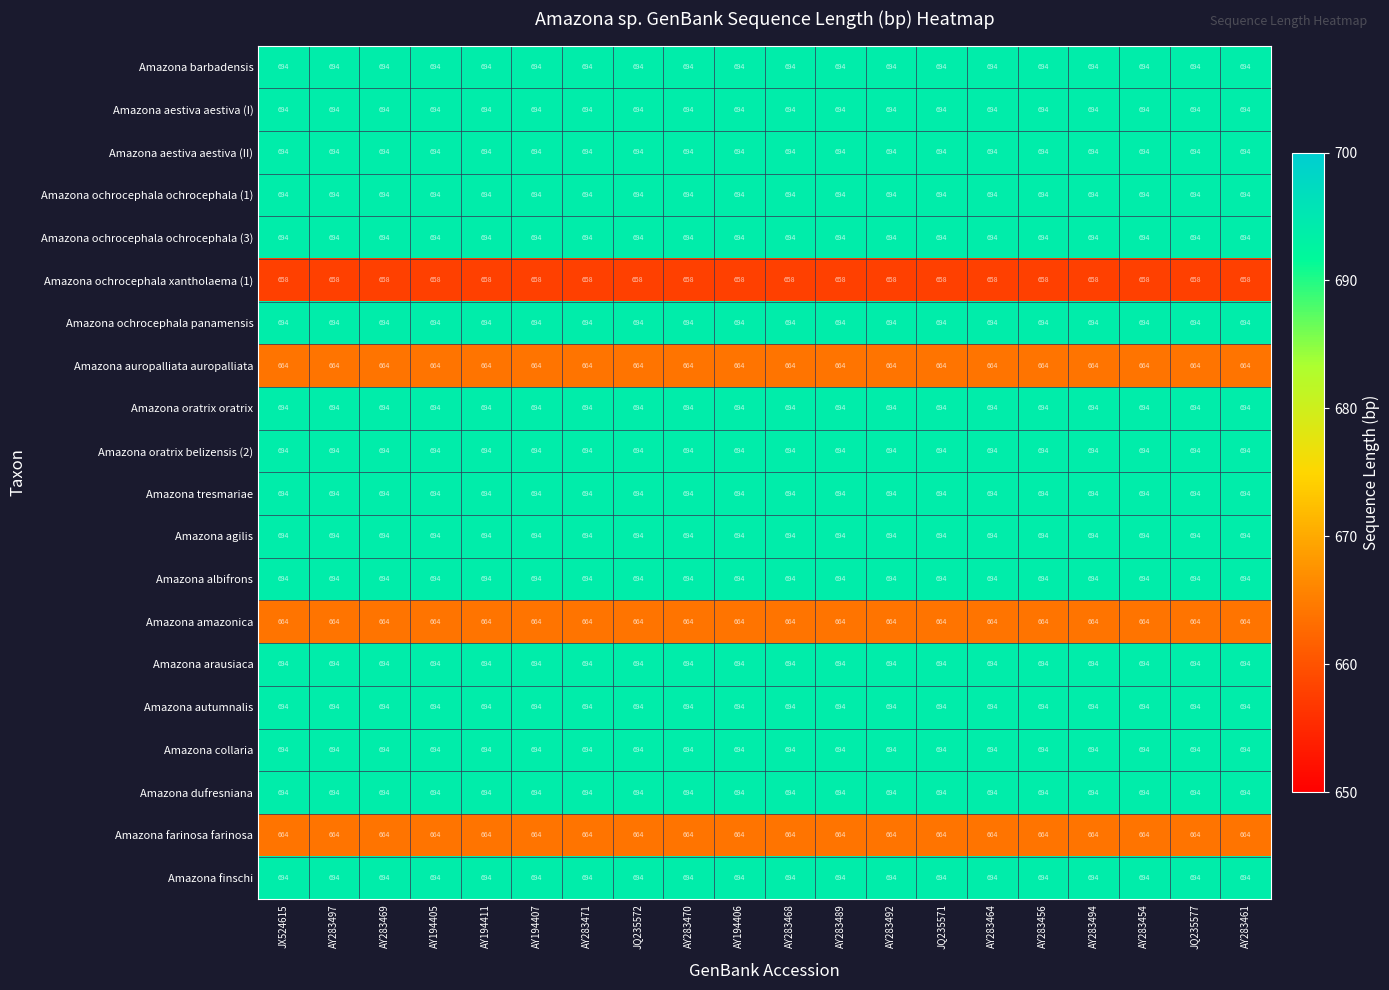

At how many categories does at least one series exceed 664?

20